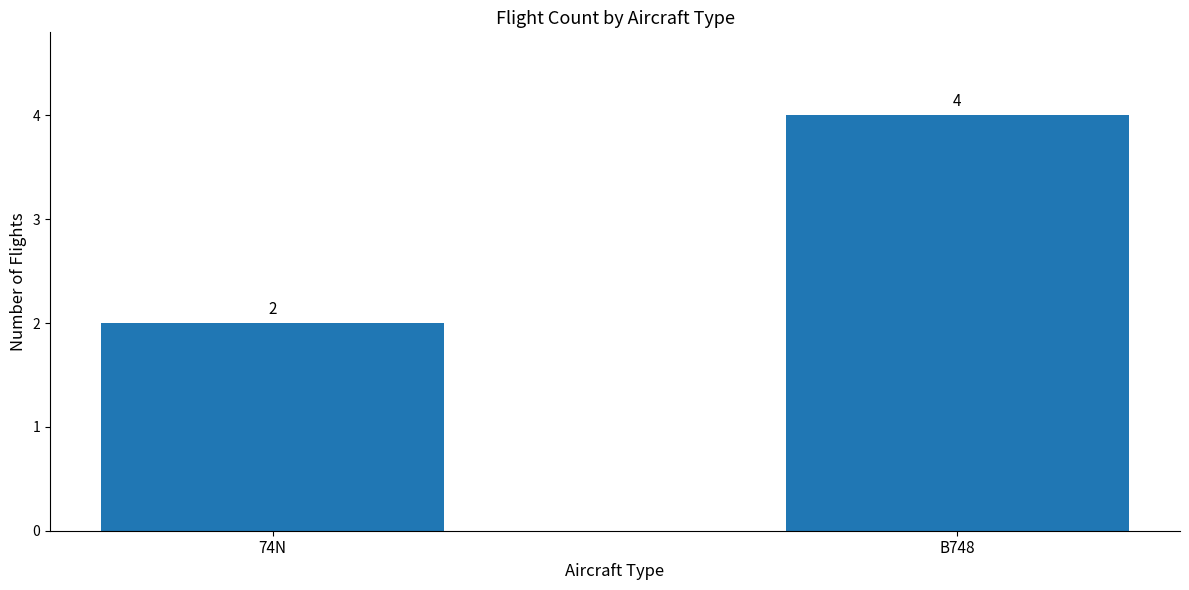

The chart shows a value of 2 at 74N. True or false?

True